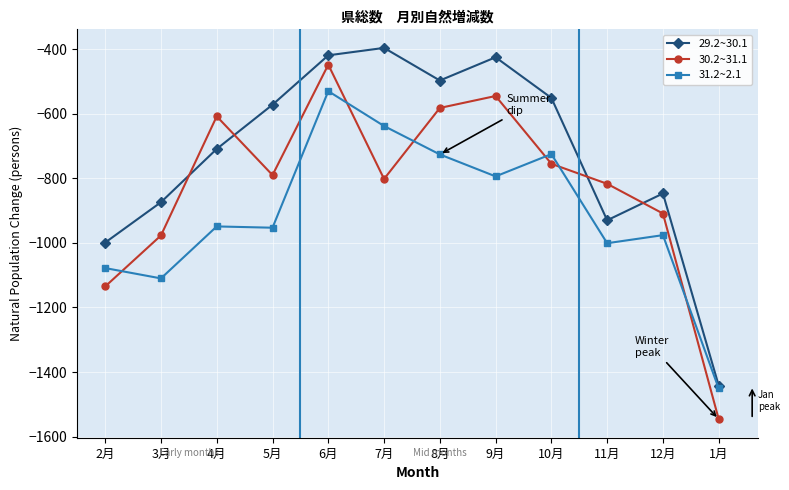

How many data points does each series have?

12